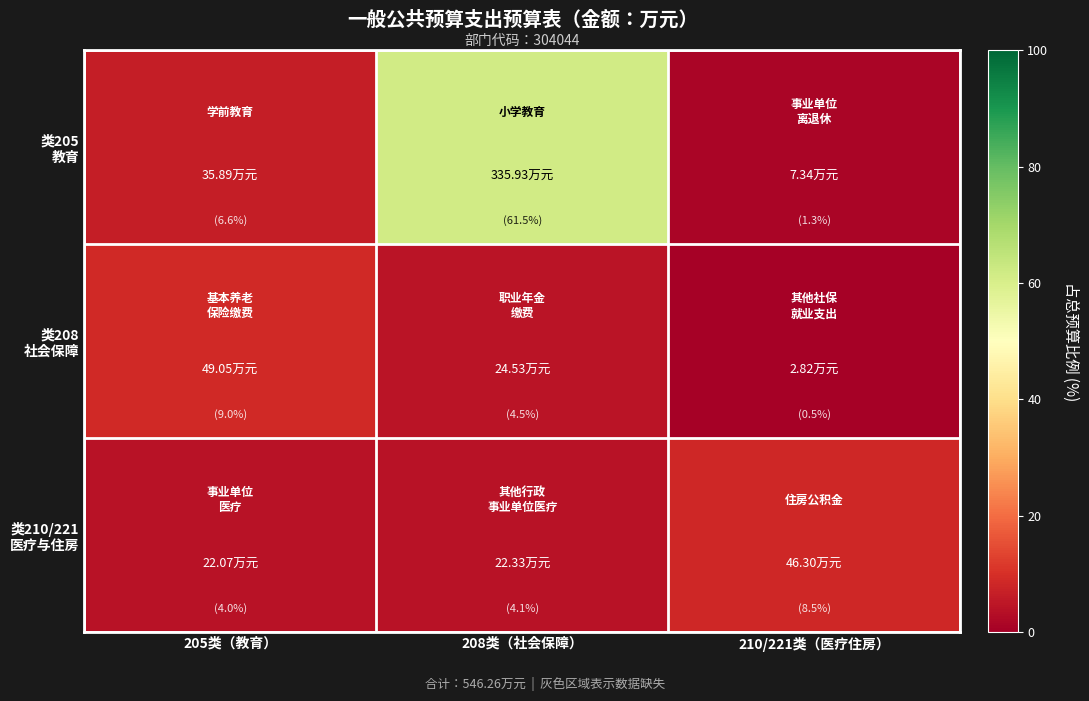

At which category does the chart reach its peak across all series?

208类（社会保障）